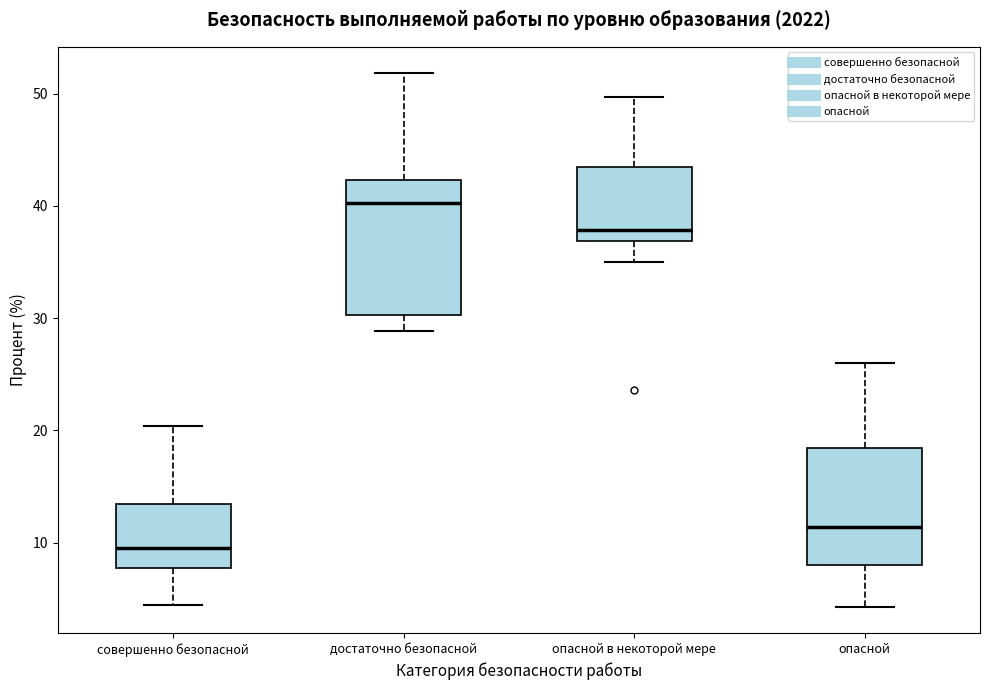

Which box's median line is the highest?

достаточно безопасной